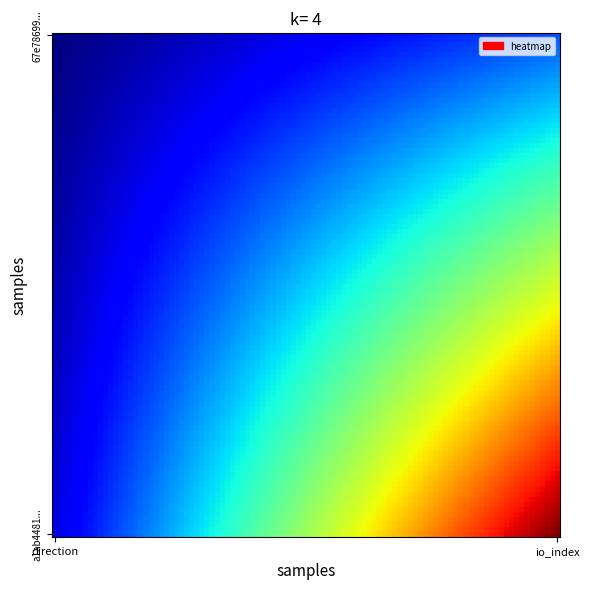

How many data points does each series have?

2